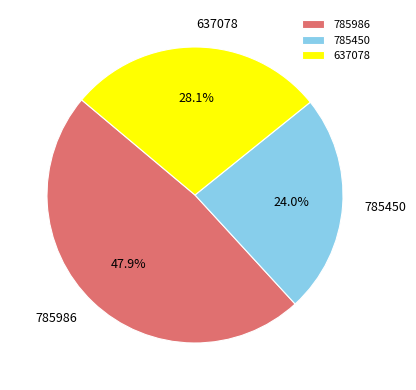

Which slice is the largest?

785986